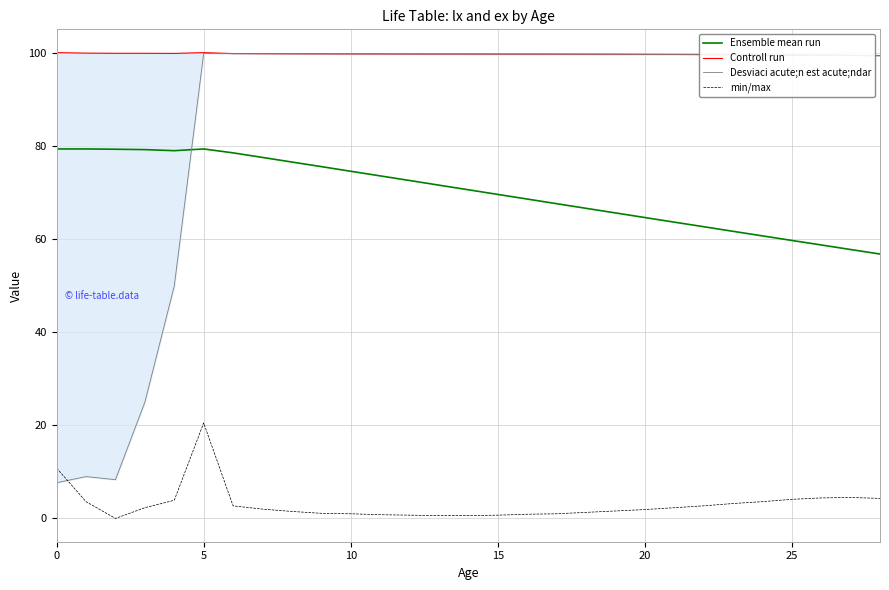

Count the number of data series in this chart.

4